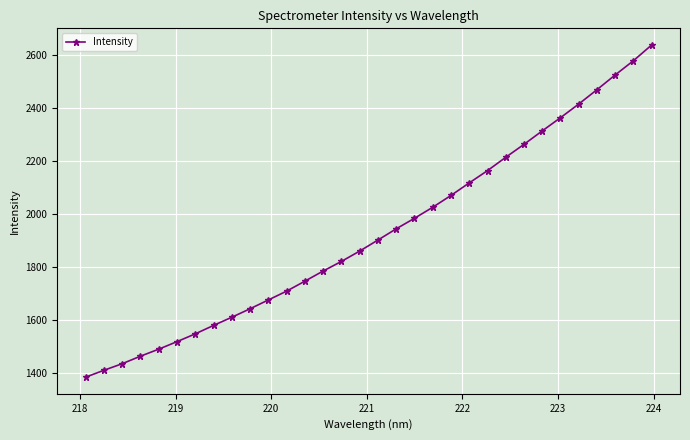

True or false: the data has more than 2 interior local peaks.

False